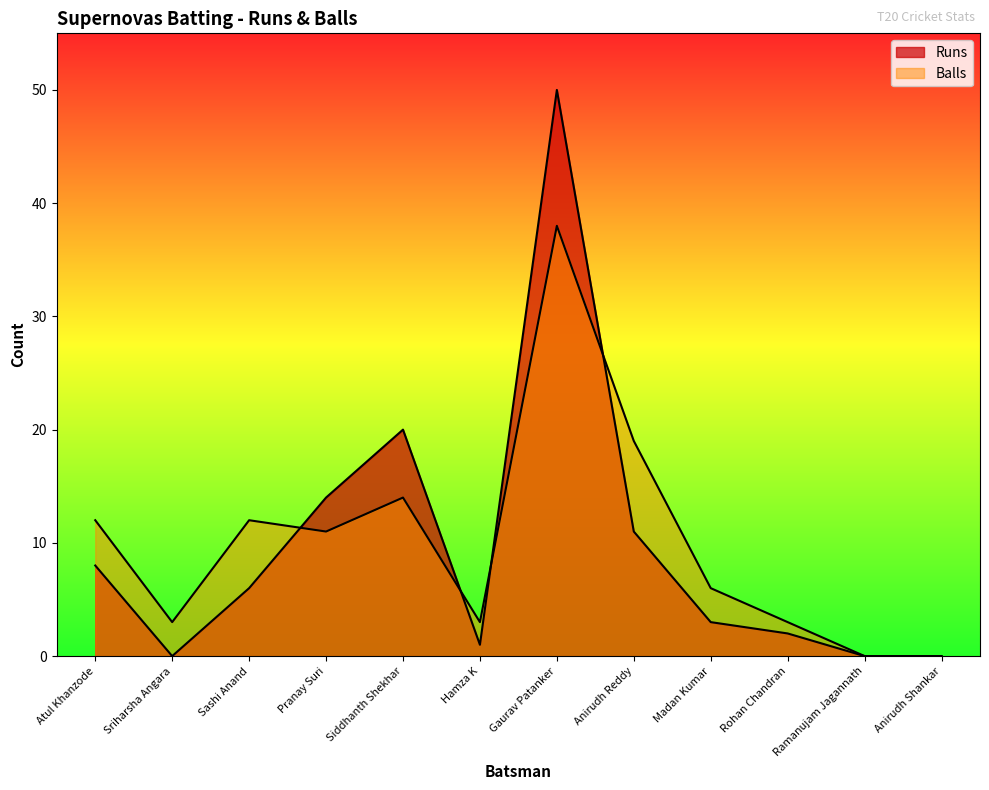

At Anirudh Reddy, list the series in order from smallest to largest.

Runs, Balls